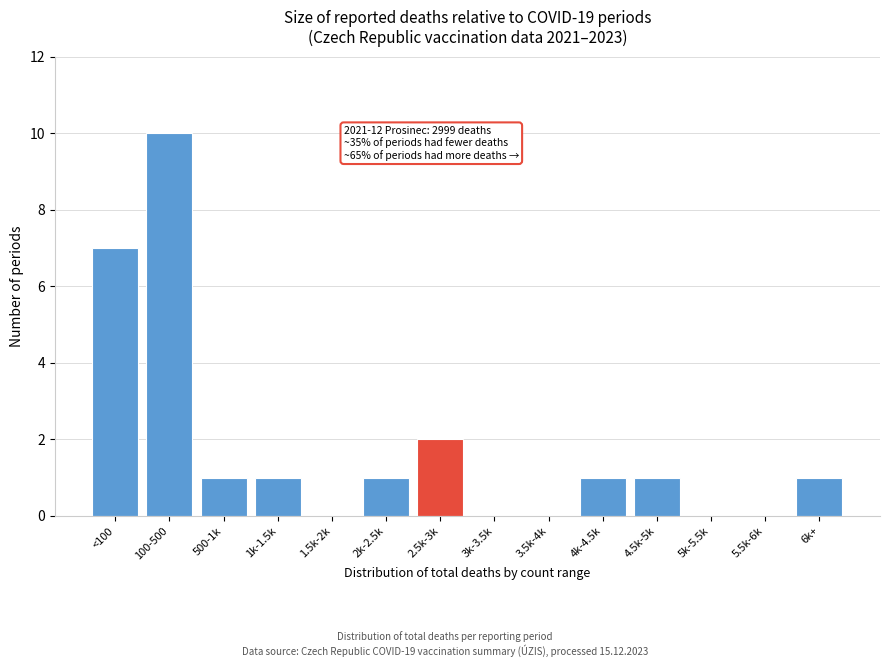

Reading right to left, what are all the values shown in this chart?

6k+=1	5.5k-6k=0	5k-5.5k=0	4.5k-5k=1	4k-4.5k=1	3.5k-4k=0	3k-3.5k=0	2.5k-3k=2	2k-2.5k=1	1.5k-2k=0	1k-1.5k=1	500-1k=1	100-500=10	<100=7